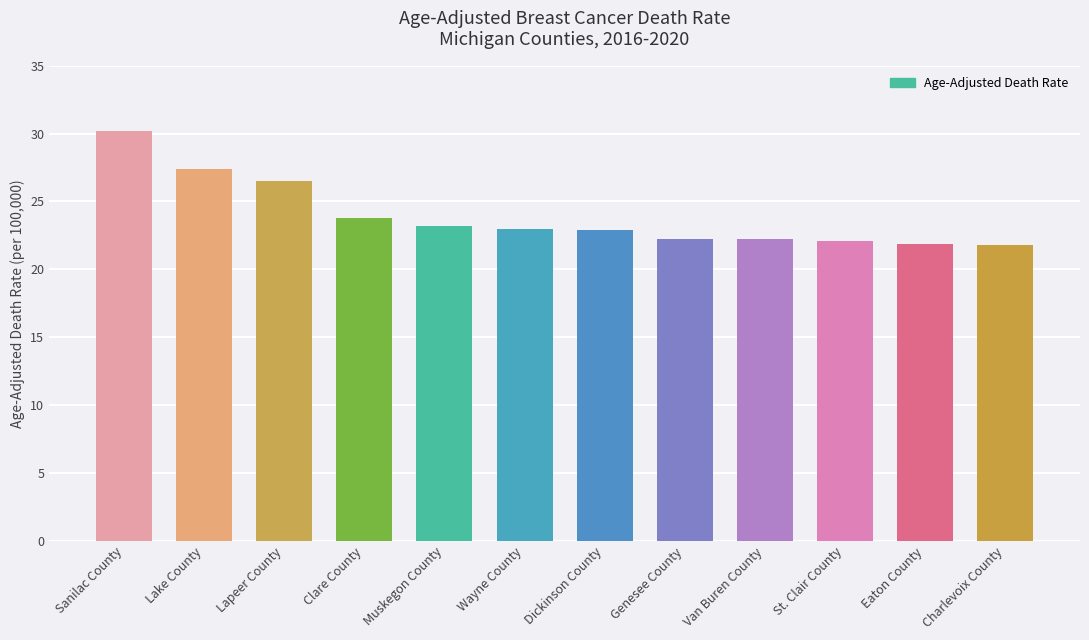

How many data points does each series have?

12